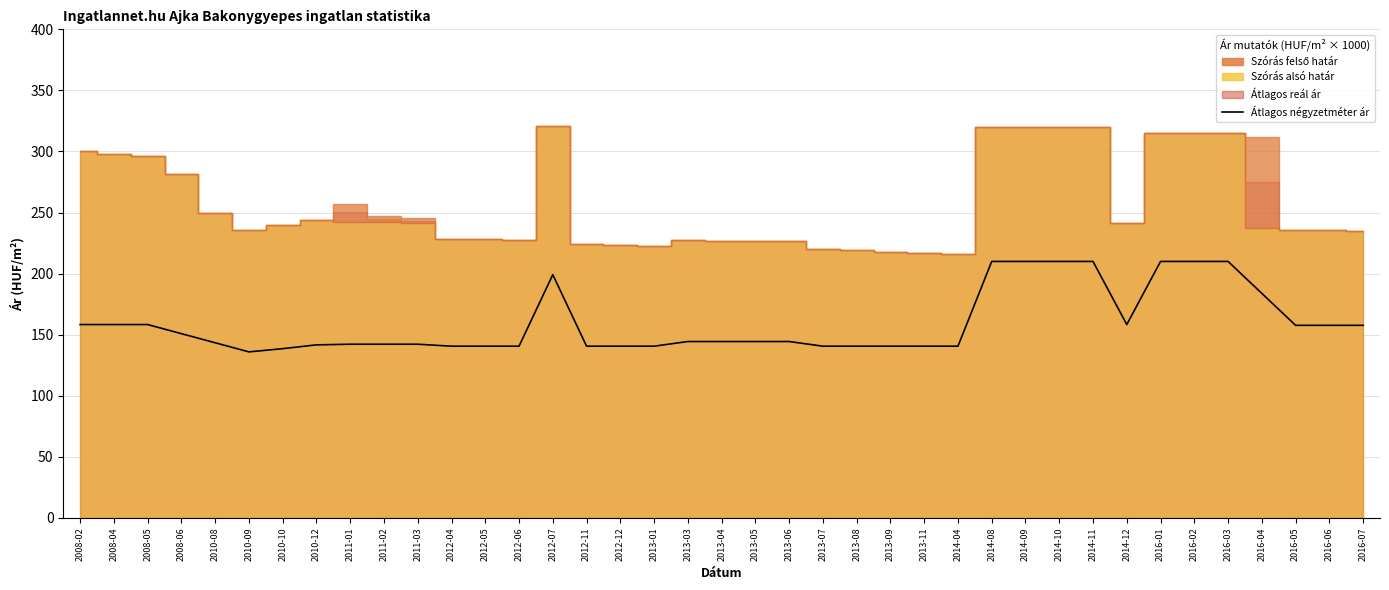

Approximately how many times larger is the value at 2012-06 compared to 2012-07?

0.7